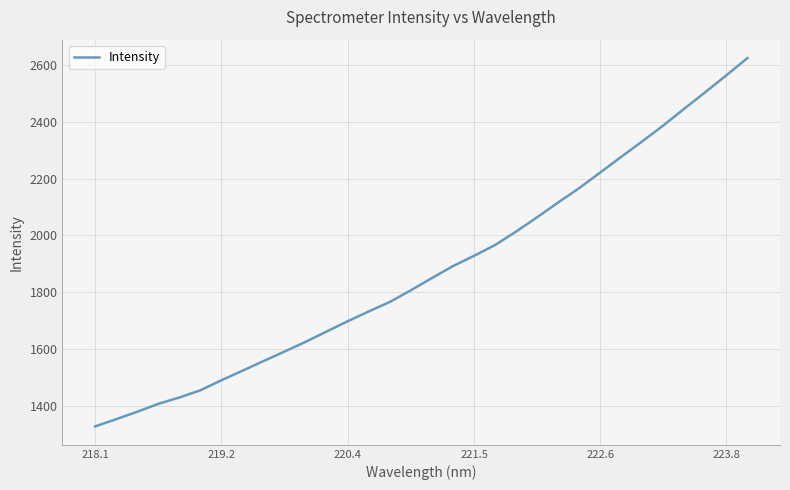

What is the maximum value shown in the chart?

2626.0